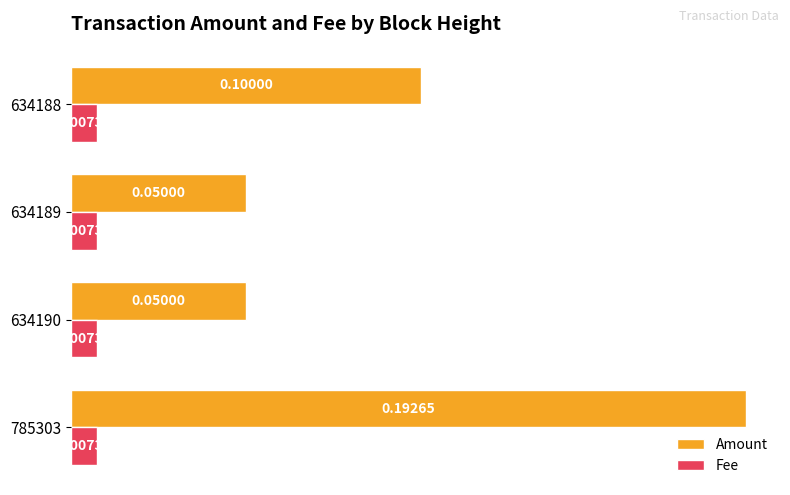

Between 785303 and 634190, which series saw the biggest shift?

Amount